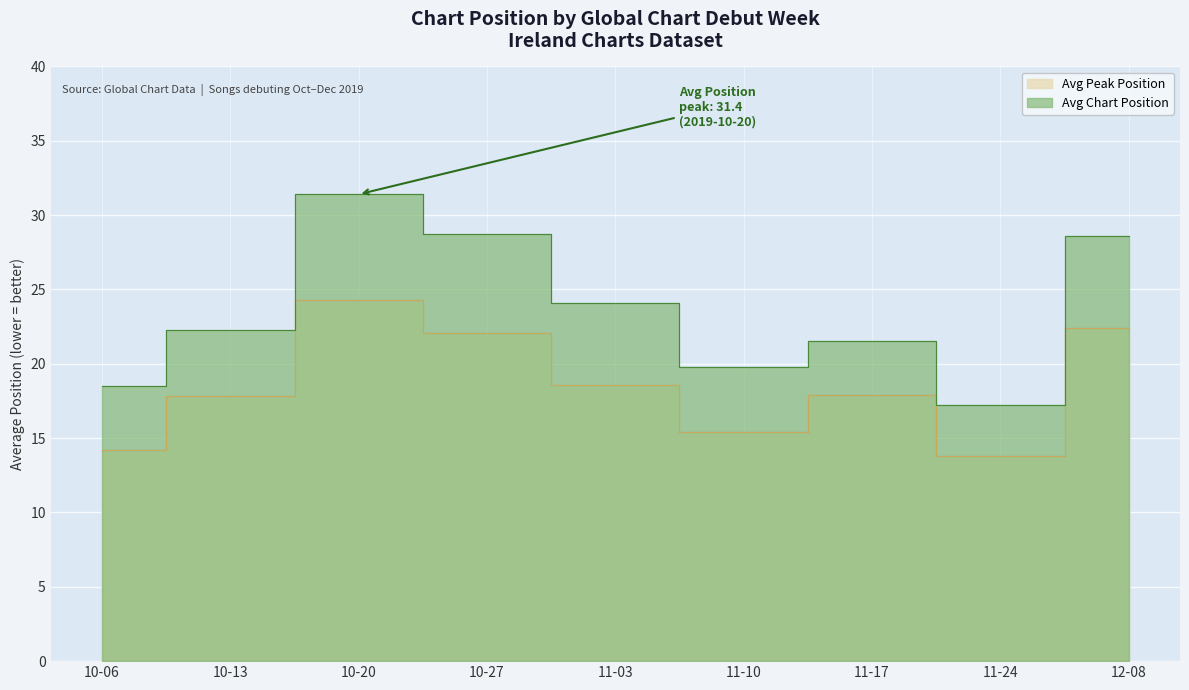

What is the label of the 7th point from the left?

11-17